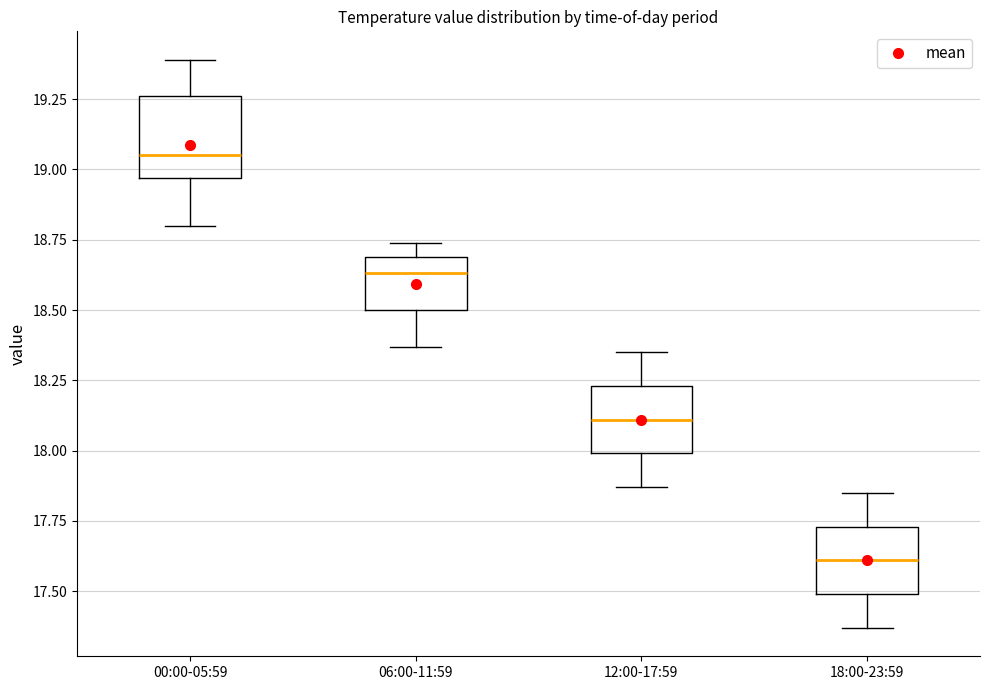

Reading left to right, transcribe this box plot: for each box, give where its median line is, the range the box spans, and where its two whiskers end, as read against the y-axis. The values are not printed on the chart, so give them approximately, as read against the axis.

00:00-05:59: median 19.05, box 18.95 to 19.25, whiskers 18.80 to 19.40
06:00-11:59: median 18.65, box 18.50 to 18.70, whiskers 18.35 to 18.75
12:00-17:59: median 18.10, box 18.00 to 18.25, whiskers 17.85 to 18.35
18:00-23:59: median 17.60, box 17.50 to 17.75, whiskers 17.35 to 17.85